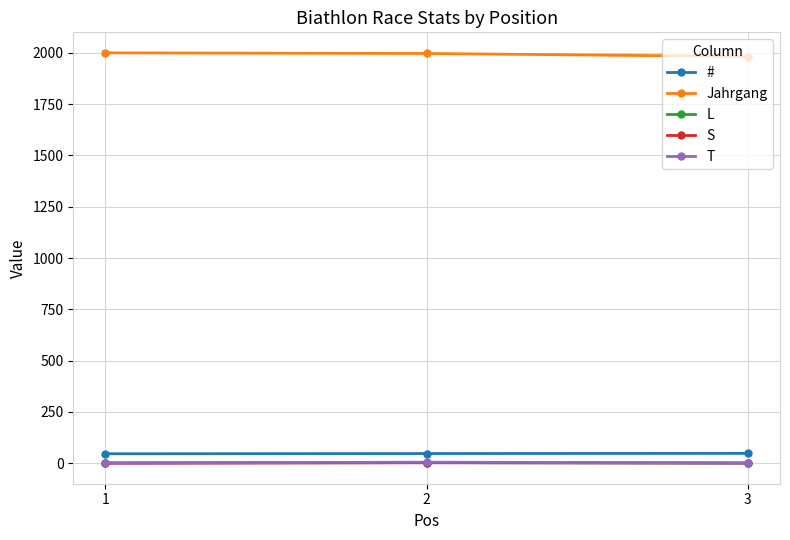

What is the maximum value shown in the chart?

2000